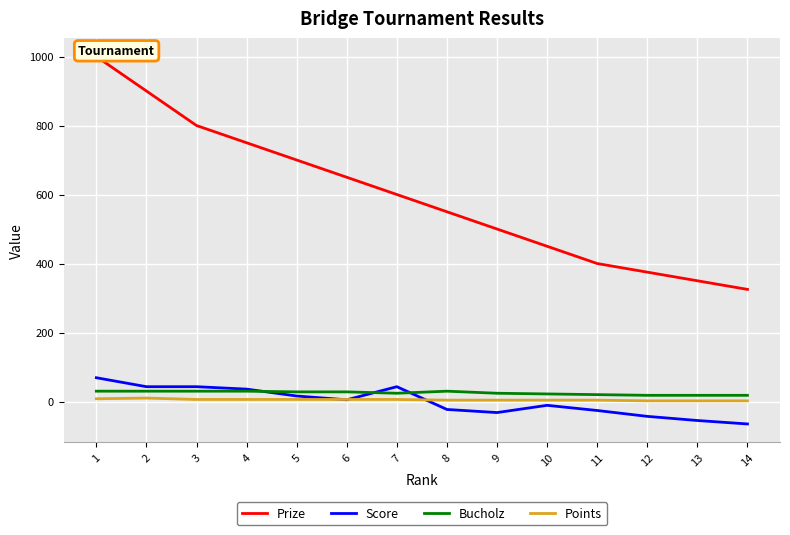

Rank the categories by Bucholz value from lowest to highest.

12, 13, 14, 11, 10, 7, 9, 5, 6, 1, 2, 3, 4, 8